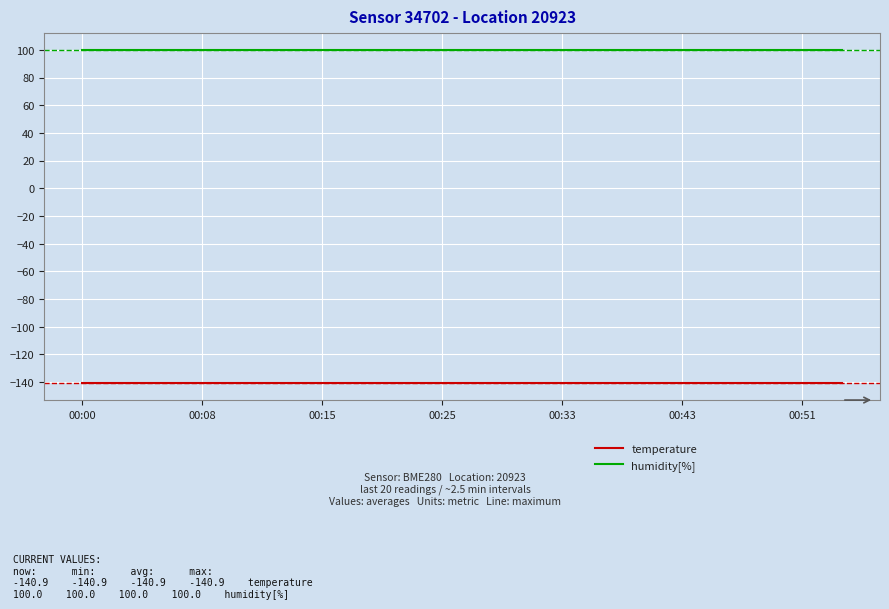

List the series in order of their overall mean, highest first.

humidity[%], temperature